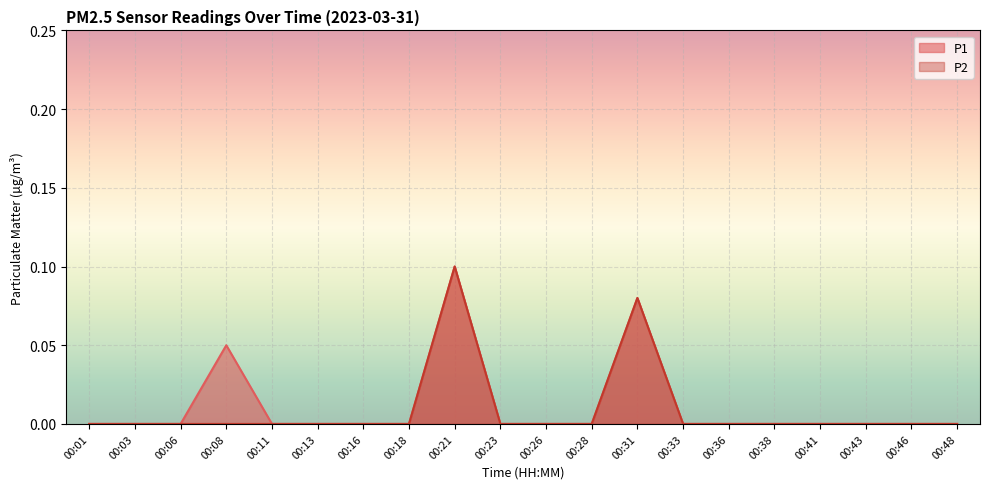

Reading left to right, what are all the values shown in this chart?

P1: 00:01=0.0	00:03=0.0	00:06=0.0	00:08=0.1	00:11=0.0	00:13=0.0	00:16=0.0	00:18=0.0	00:21=0.1	00:23=0.0	00:26=0.0	00:28=0.0	00:31=0.1	00:33=0.0	00:36=0.0	00:38=0.0	00:41=0.0	00:43=0.0	00:46=0.0	00:48=0.0
P2: 00:01=0.0	00:03=0.0	00:06=0.0	00:08=0.0	00:11=0.0	00:13=0.0	00:16=0.0	00:18=0.0	00:21=0.1	00:23=0.0	00:26=0.0	00:28=0.0	00:31=0.1	00:33=0.0	00:36=0.0	00:38=0.0	00:41=0.0	00:43=0.0	00:46=0.0	00:48=0.0